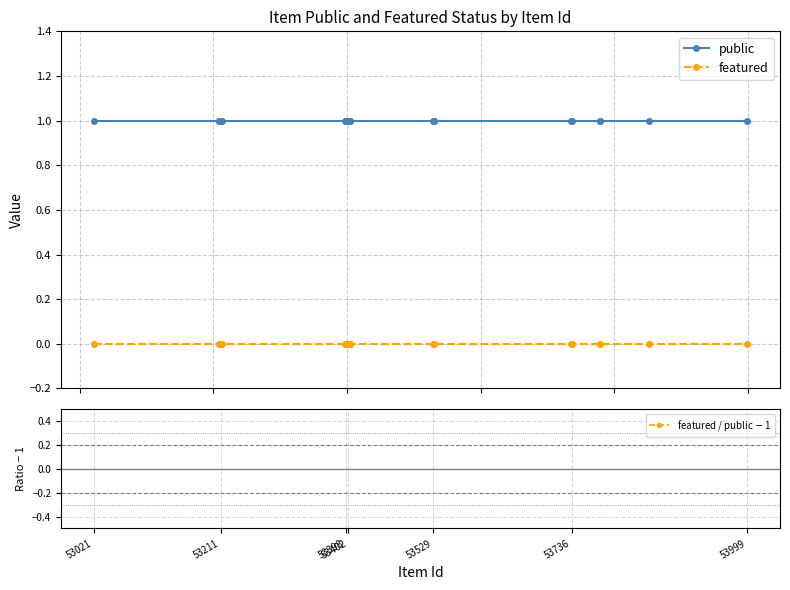

Reading right to left, list all the values displayed in this chart.

public: 1	1	1	1	1	1	1	1	1	1	1	1	1	1	1	1	1	1	1	1	1	1	1	1	1
featured: 0	0	0	0	0	0	0	0	0	0	0	0	0	0	0	0	0	0	0	0	0	0	0	0	0
featured / public $-$ 1: -1	-1	-1	-1	-1	-1	-1	-1	-1	-1	-1	-1	-1	-1	-1	-1	-1	-1	-1	-1	-1	-1	-1	-1	-1